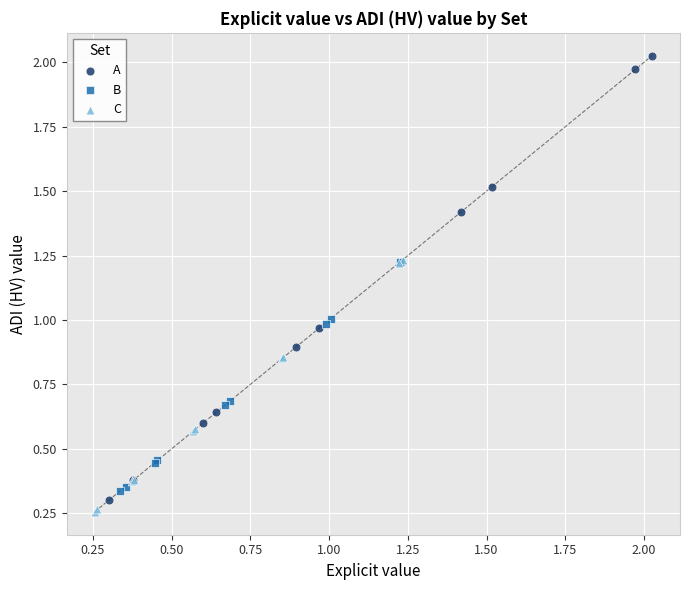

Which series has the widest spread of Y values?

A